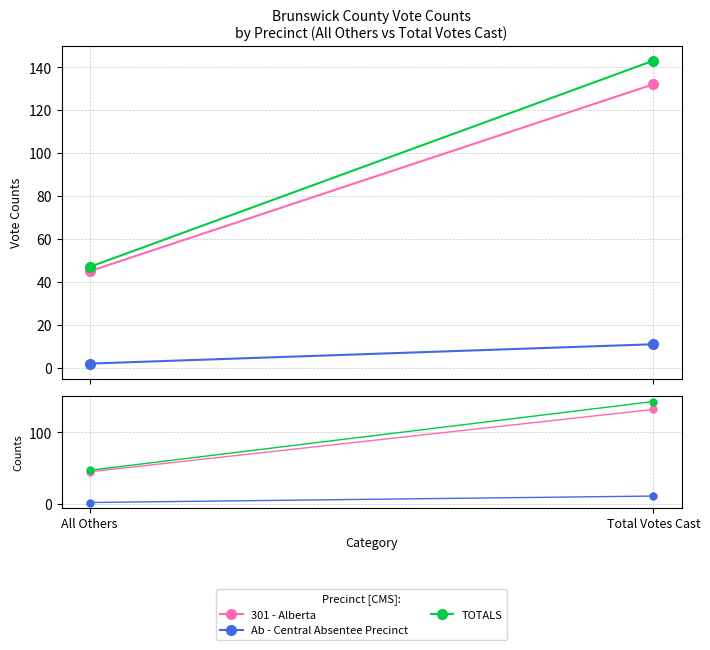

Is it true that Ab - Central Absentee Precinct equals 2 at All Others?

True